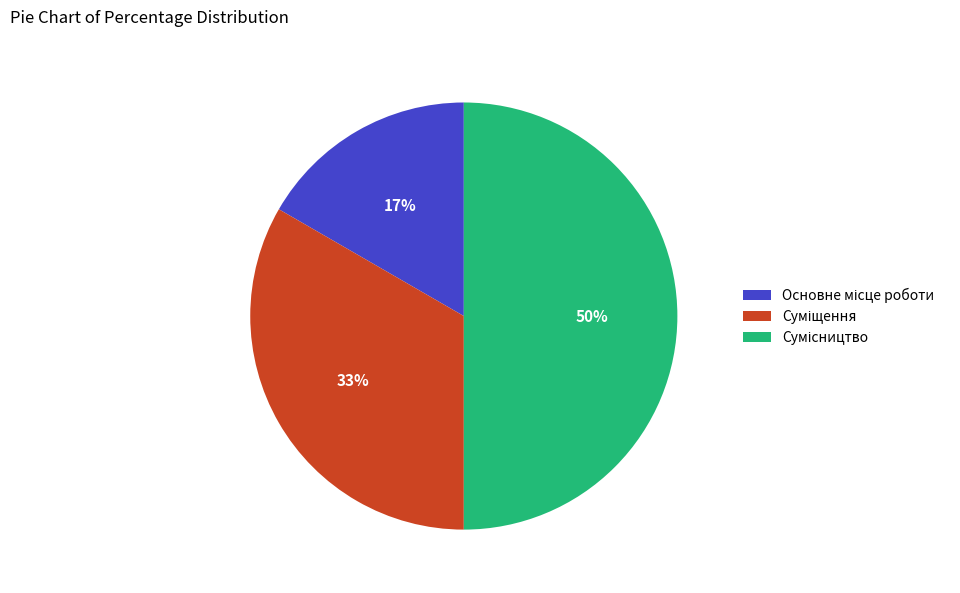

To the nearest percent, what is the difference between the largest and smallest slice percentages?

33%